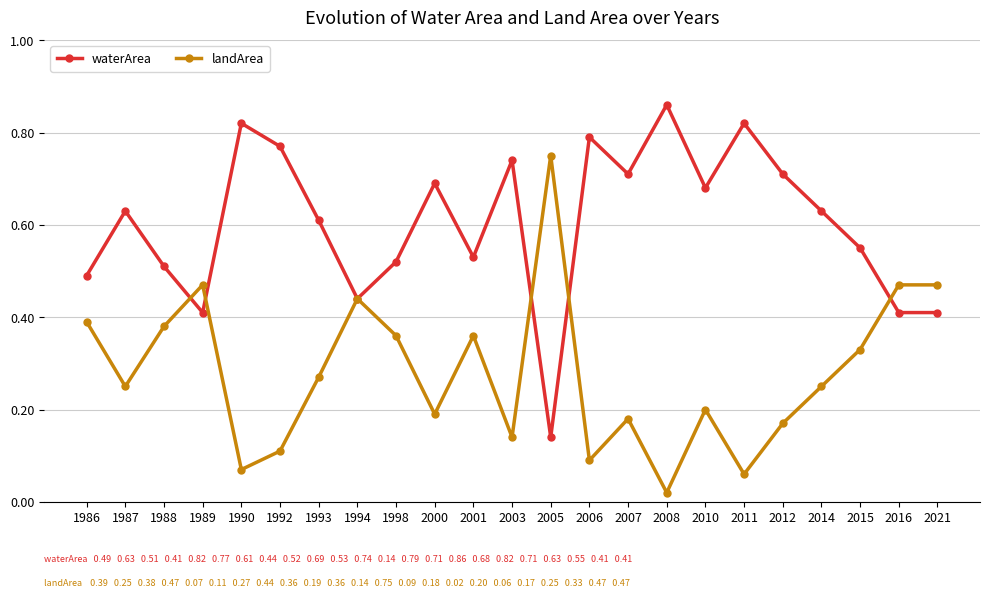

Which label corresponds to the smallest value in the chart?

2008